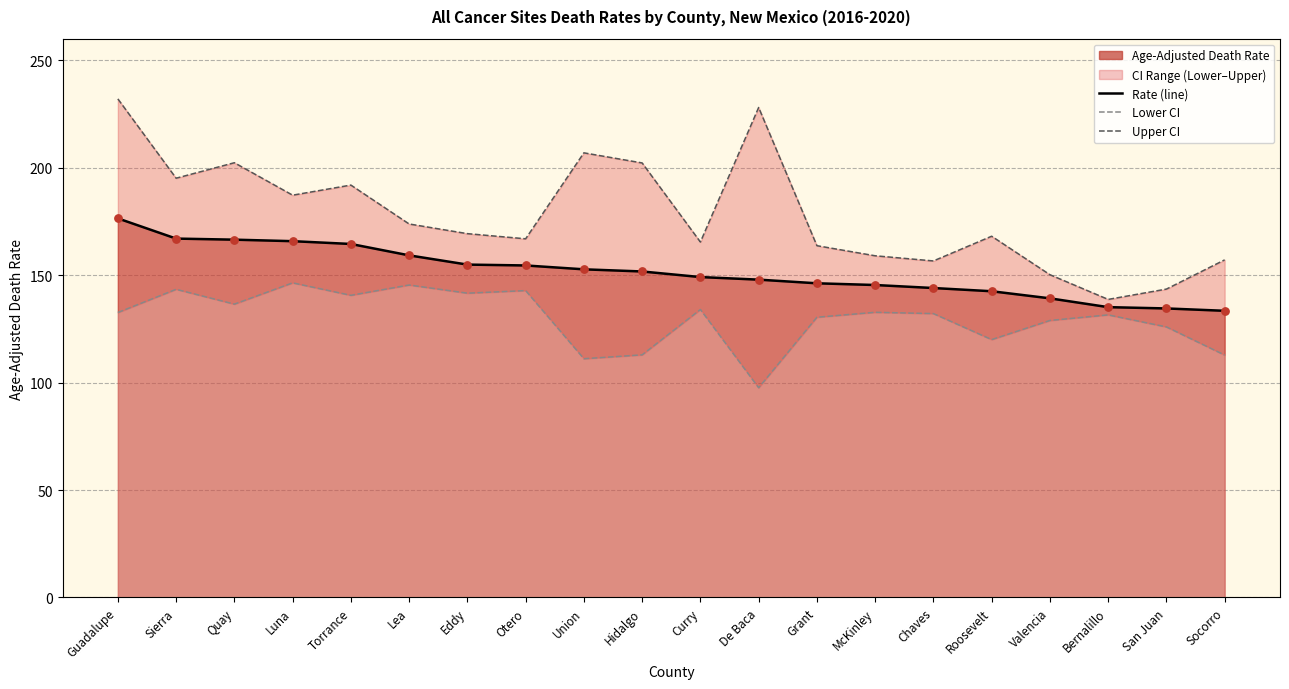

Which series has the widest spread of Y values?

Upper CI (line)